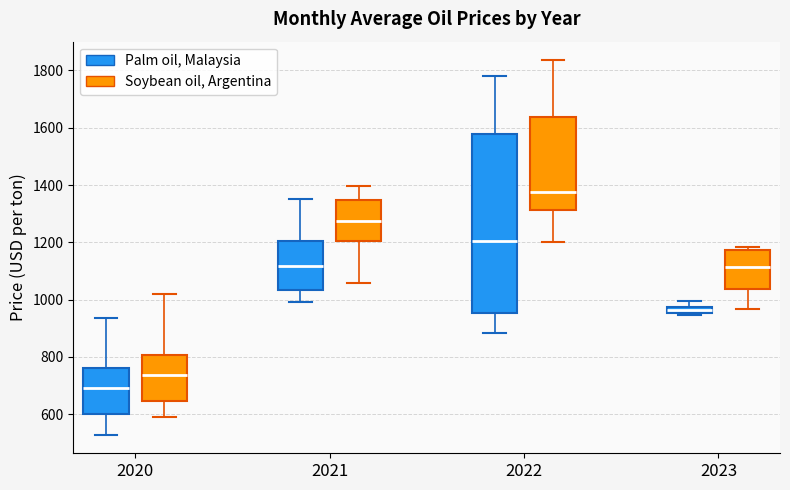

Where does the median line of the box for 2023 (Soybean oil, Argentina) sit on the y-axis? The values are not printed on the chart, so give them approximately, as read against the axis.

1120